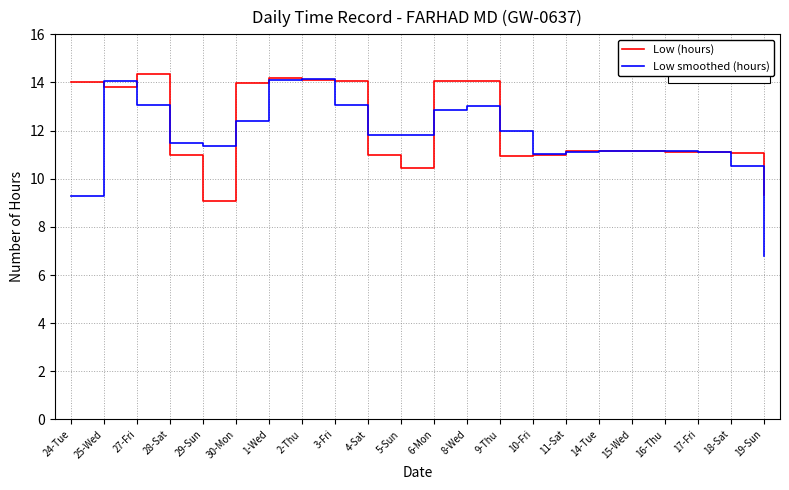

Between which two adjacent categories do Low smoothed (hours) and Low (hours) first intersect?

24-Tue and 25-Wed